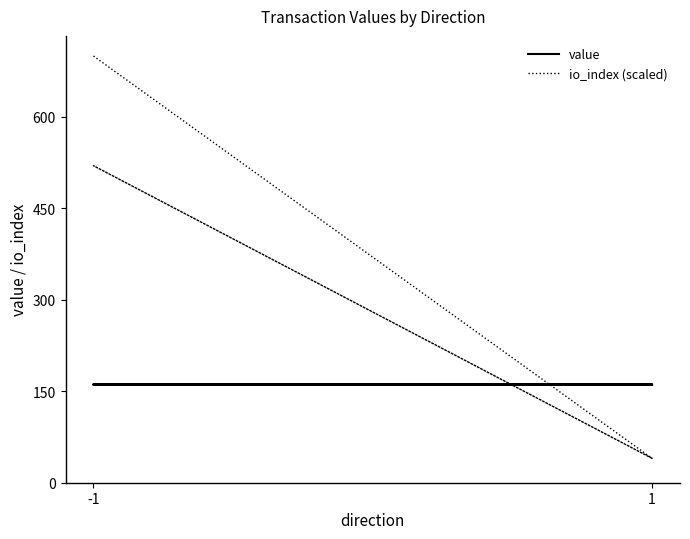

After their last crossing, which series has the higher values: io_index (scaled) or value?

value